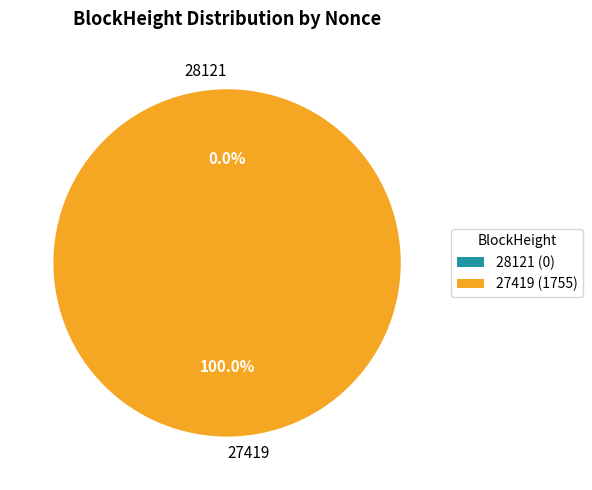

How many segments does this pie chart have?

2